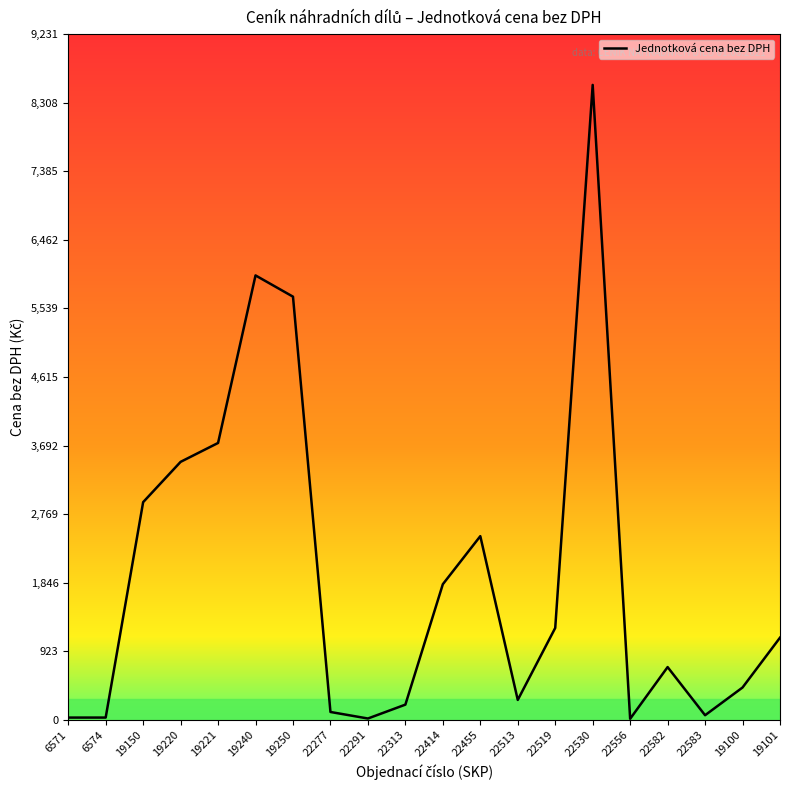

Is it true that the value at 19240 is 5983.5?

True